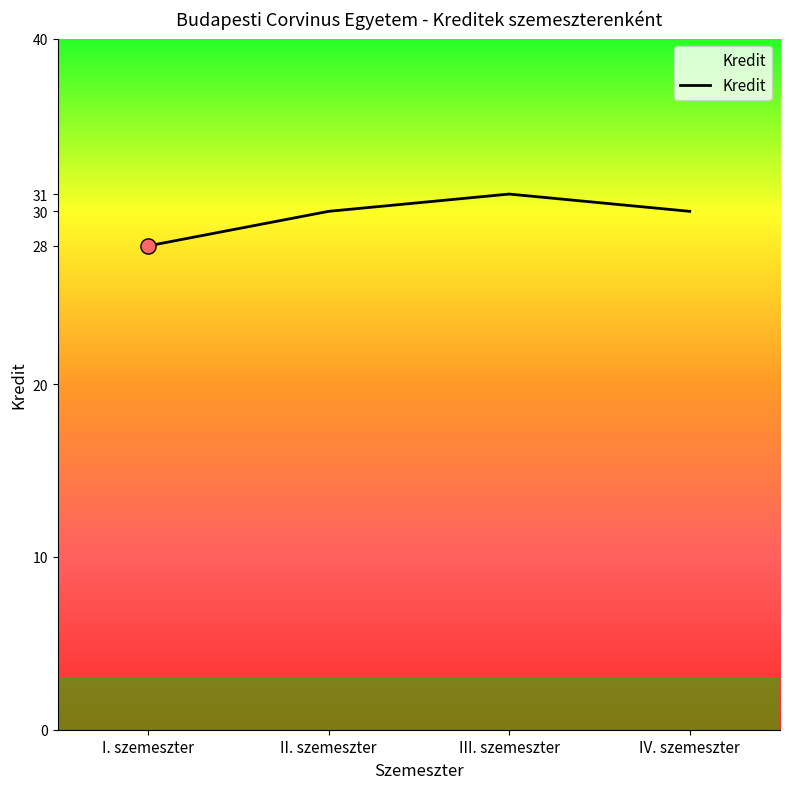

Approximately how many times larger is the value at III. szemeszter compared to II. szemeszter?

1.0